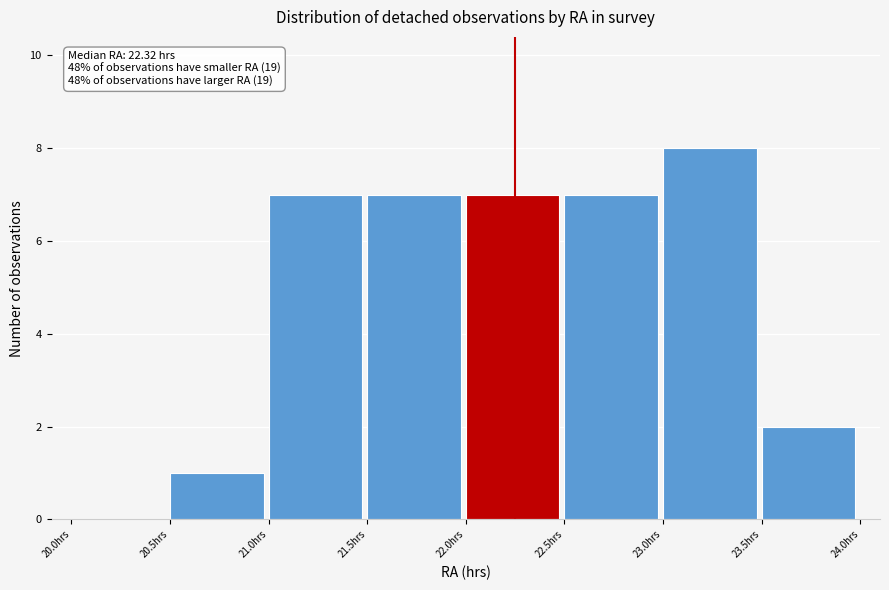

Which range on the x-axis has the tallest bar?

23.0 to 23.5